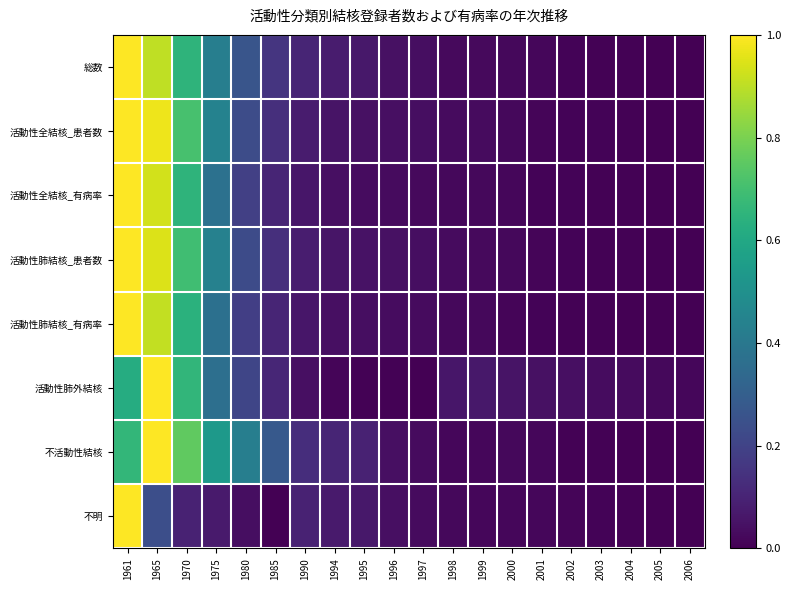

Which series has the largest range (max minus min)?

総数